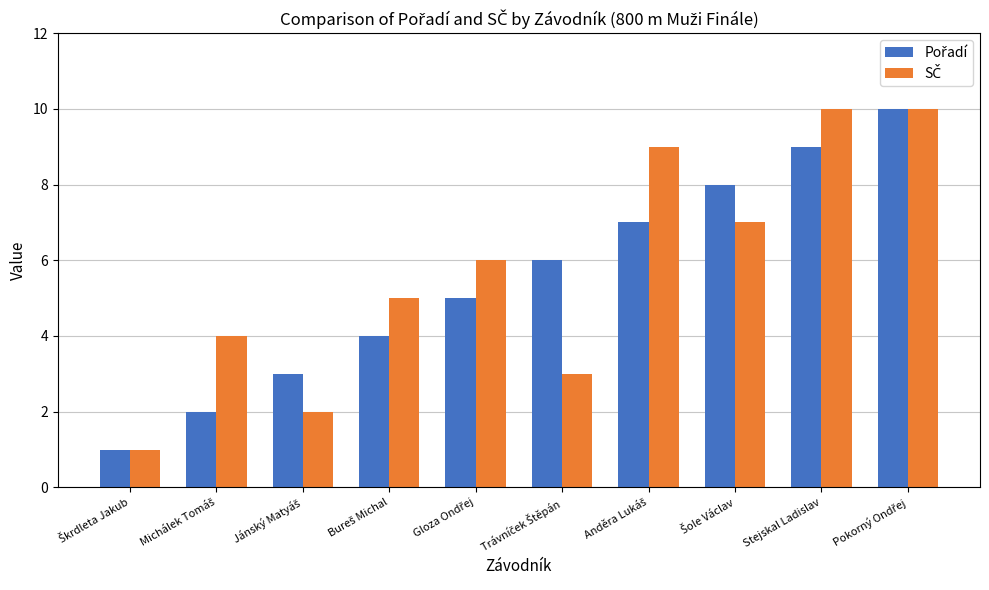

What is the greatest value displayed?

10